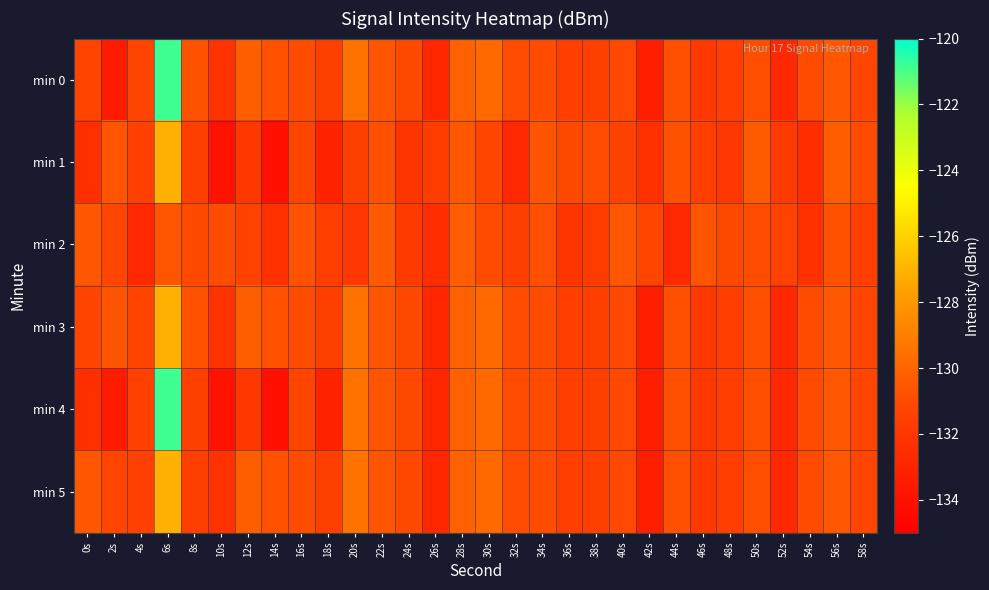

List the series in order of their peak value, highest first.

min 0, min 4, min 1, min 3, min 5, min 2